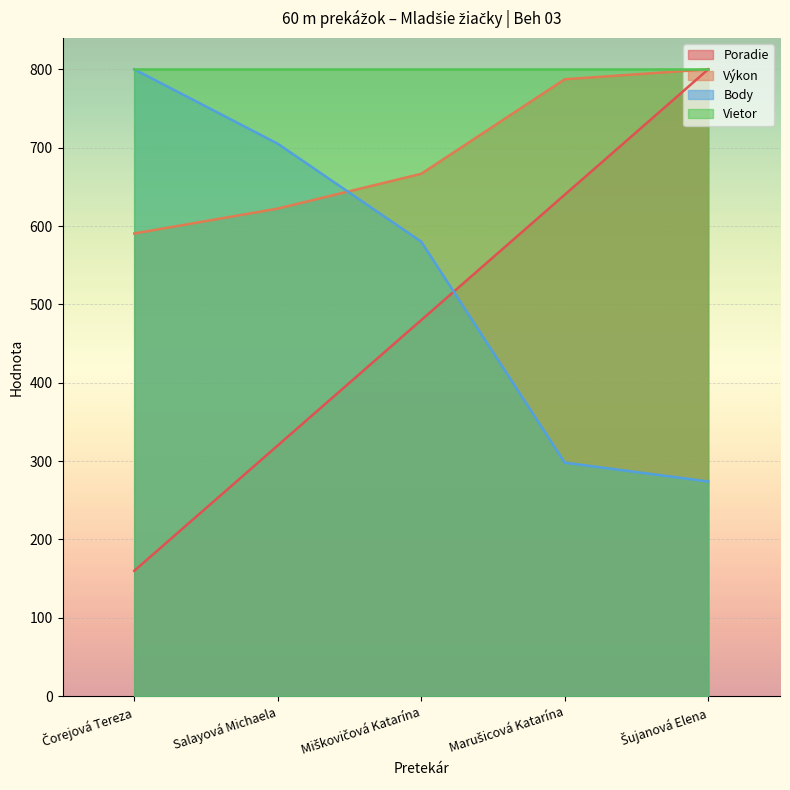

List the series in order of their overall mean, highest first.

Vietor, Výkon, Body, Poradie